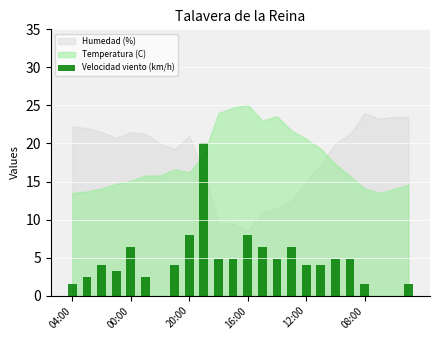

What is the maximum value shown in the chart?

20.0